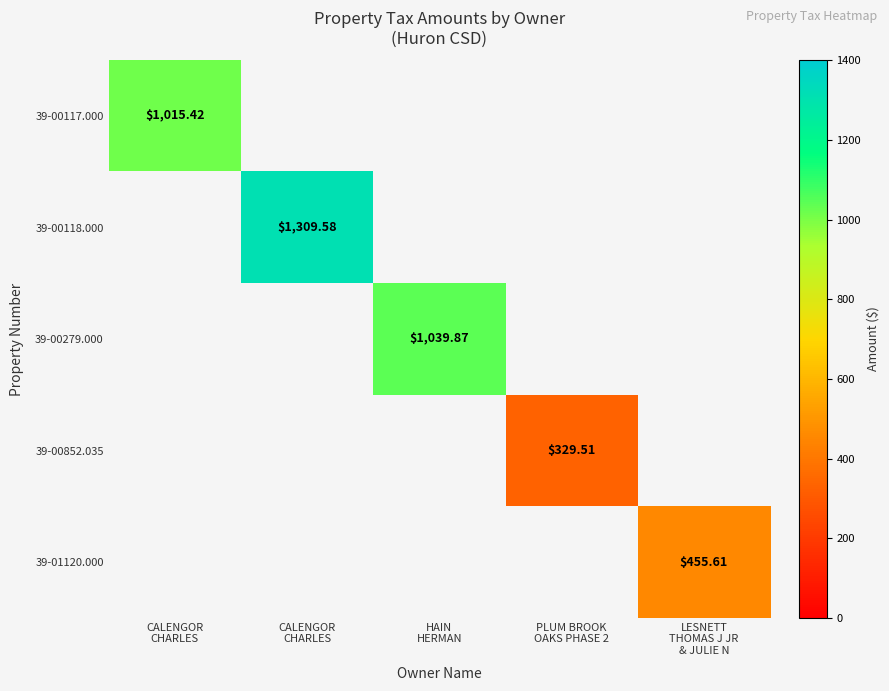

Which category has the highest value across all series?

CALENGOR
CHARLES